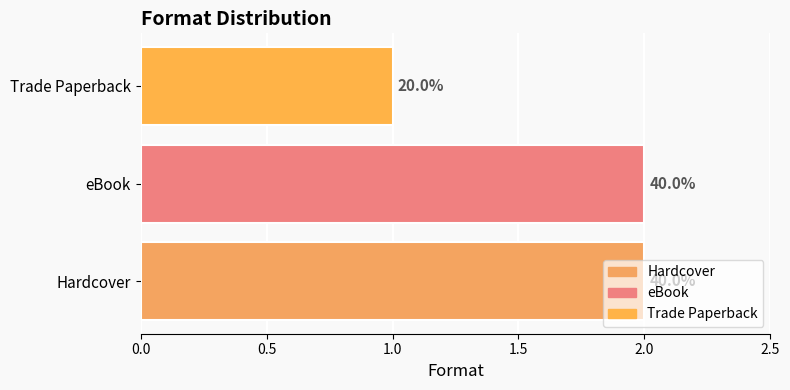

What is the greatest value displayed?

2